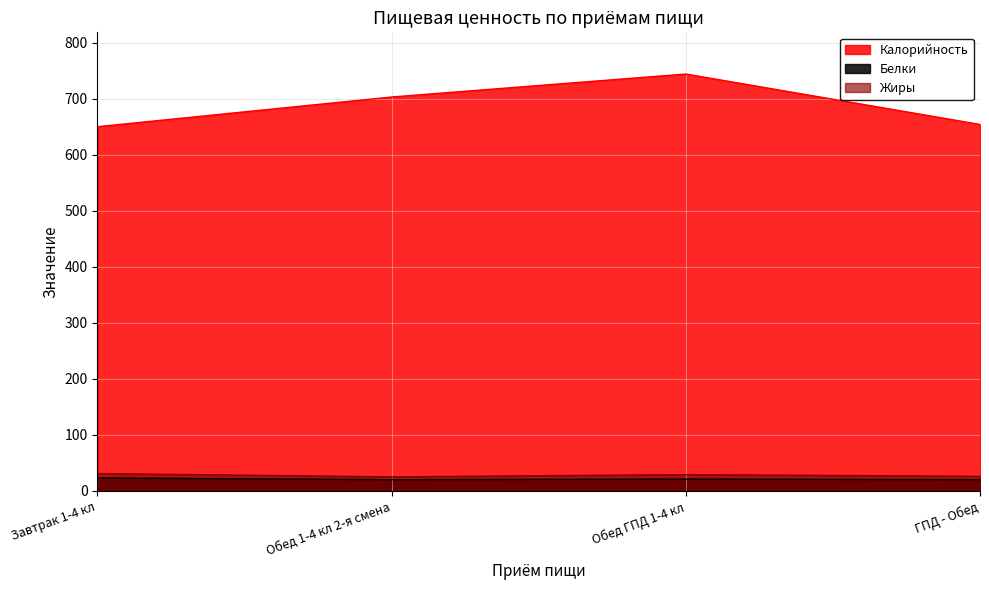

What is the difference between the highest and lowest values at Завтрак 1-4 кл?

627